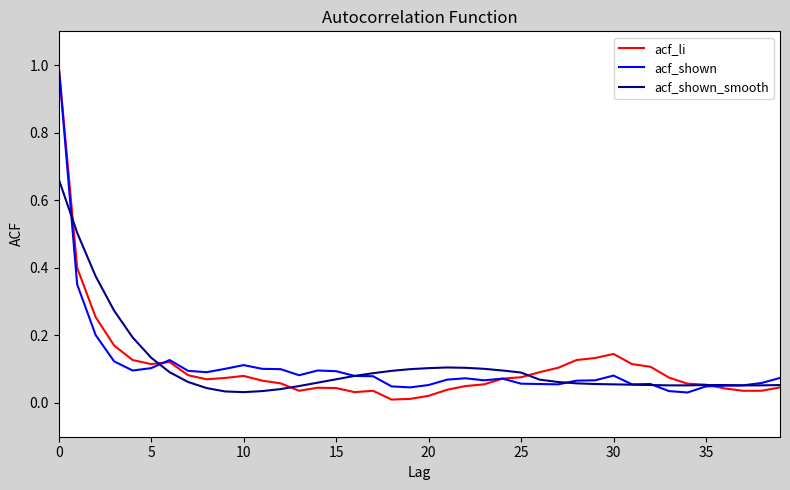

What is the greatest value displayed?

1.0